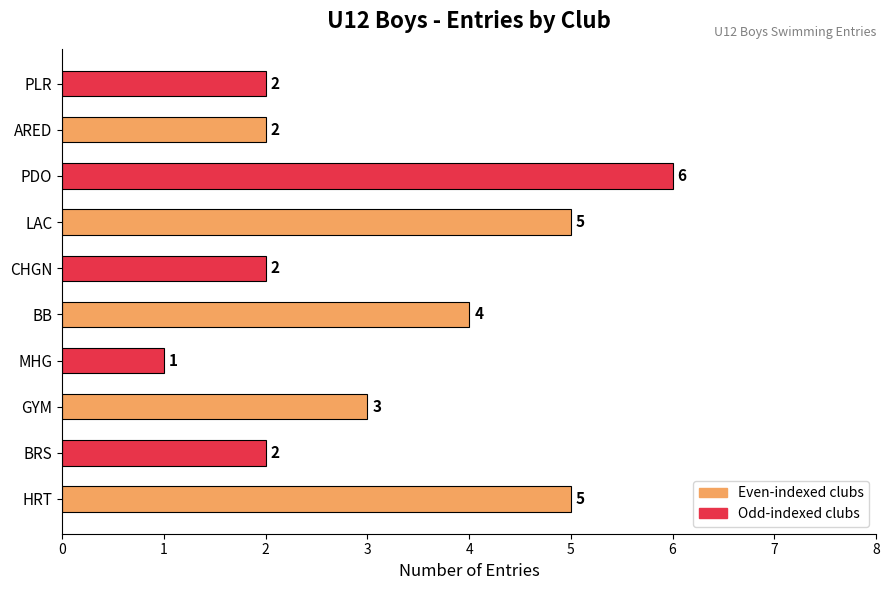

What is the change in value from LAC to PLR?

-3